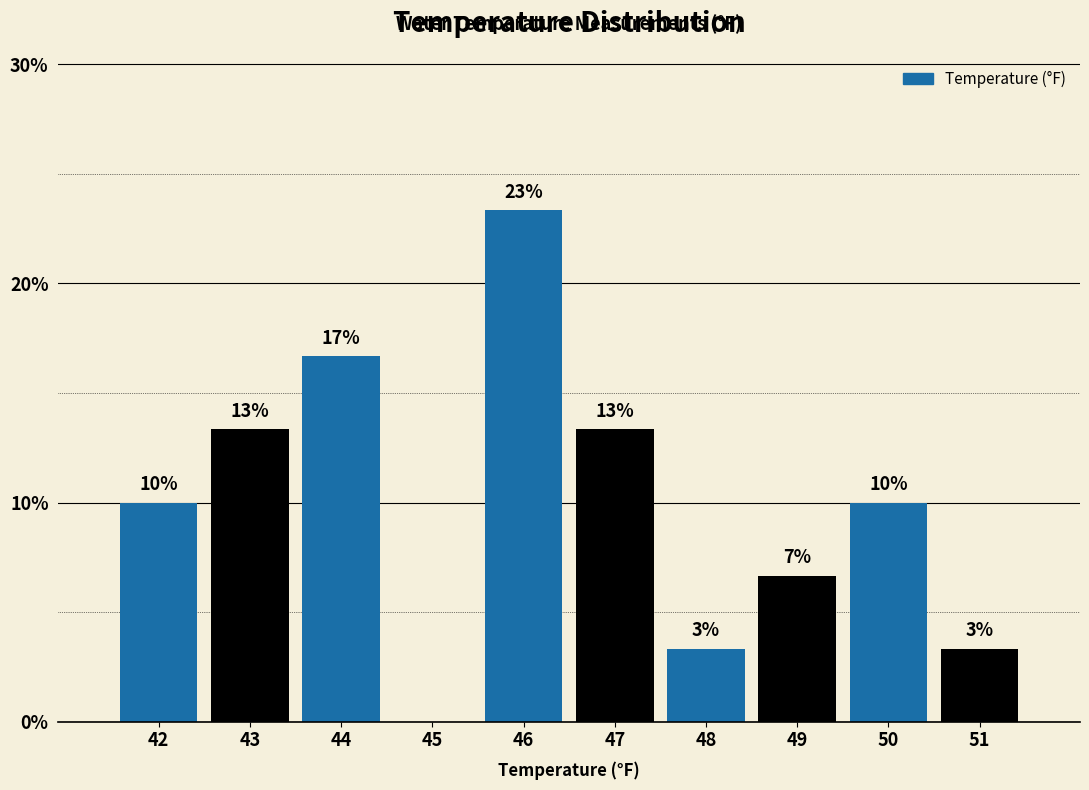

Are the bars horizontal?

No